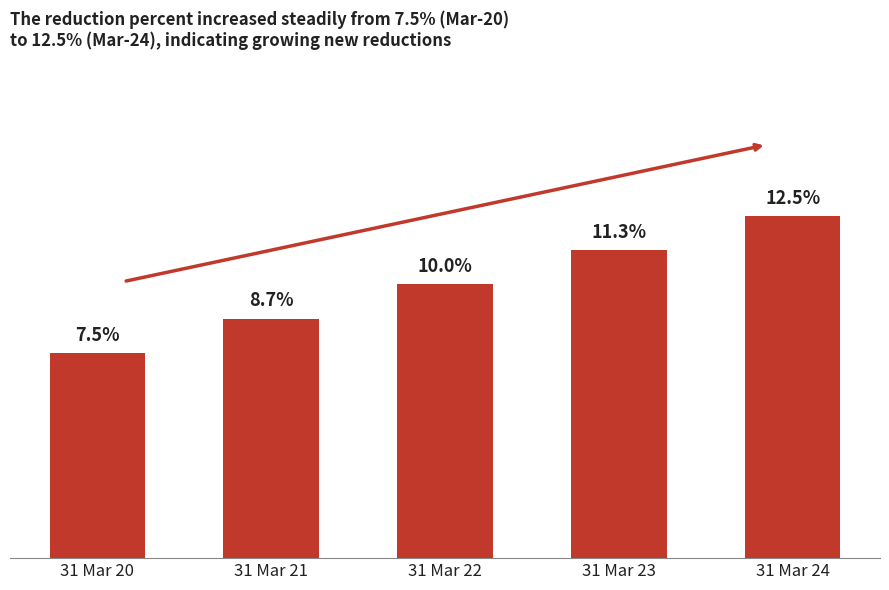

Does the chart contain any negative values?

No